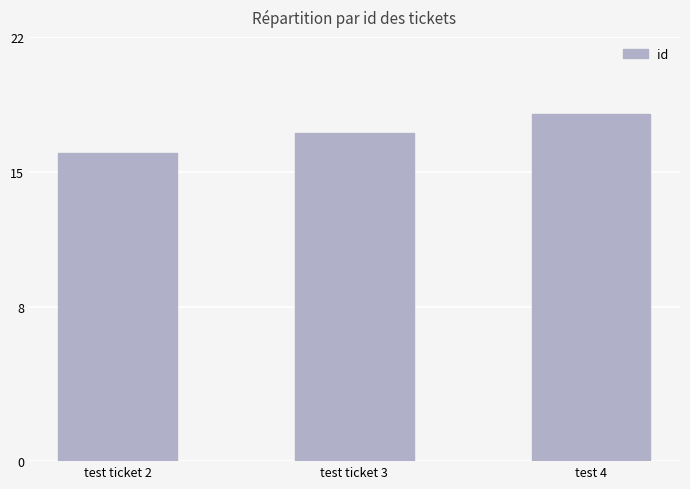

Reading right to left, list all the values displayed in this chart.

18	17	16